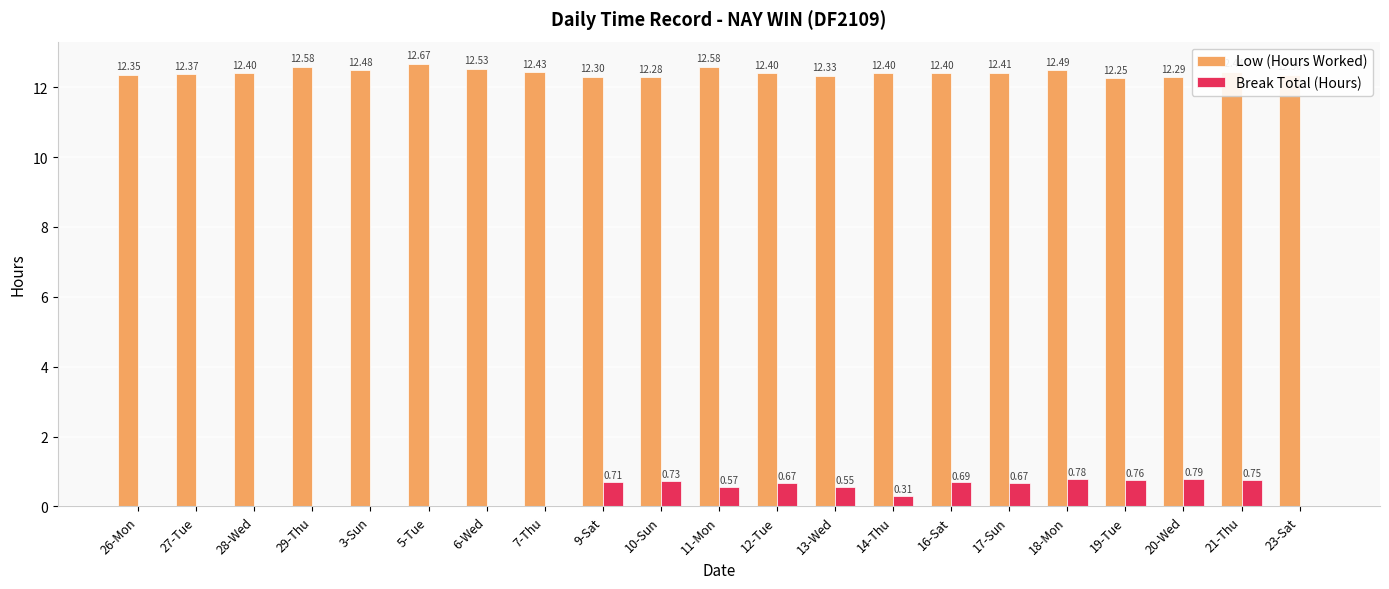

What is the sum of all Break Total (Hours) values?

8.0